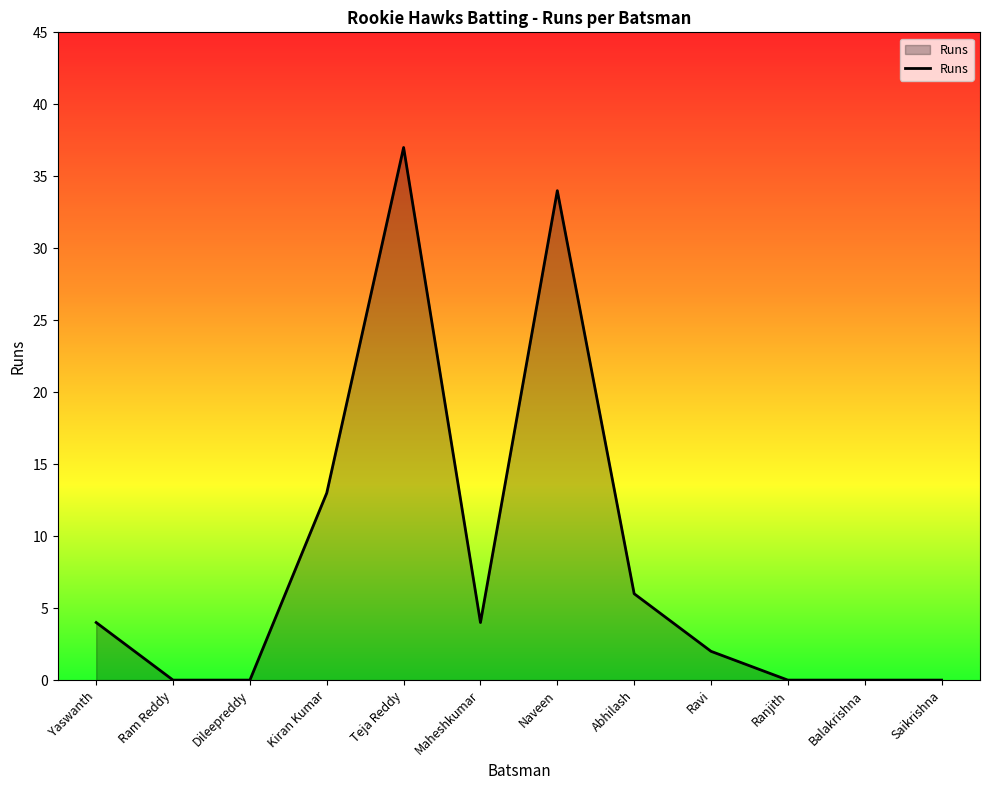

True or false: the data shows -14 at Saikrishna.

False